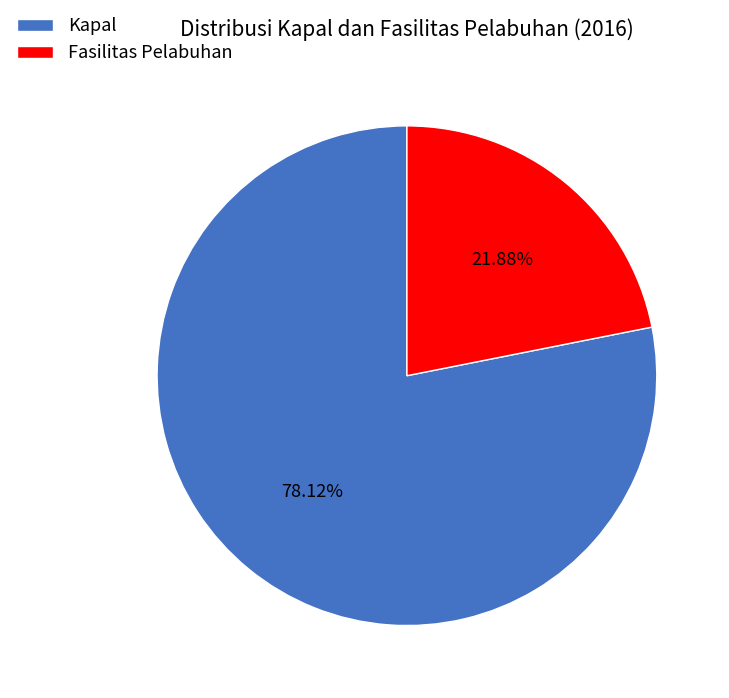

Do Kapal and Fasilitas Pelabuhan together represent more than half of the pie?

Yes